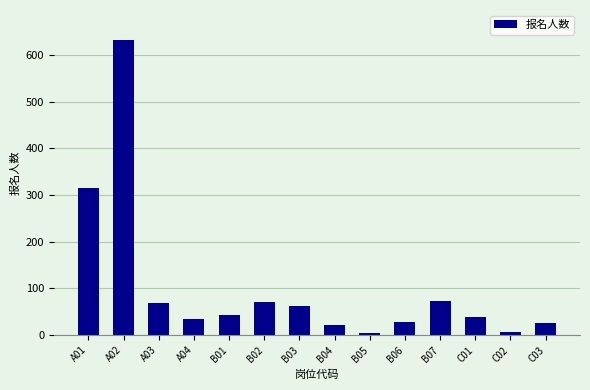

Between B07 and C03, which is larger?

B07